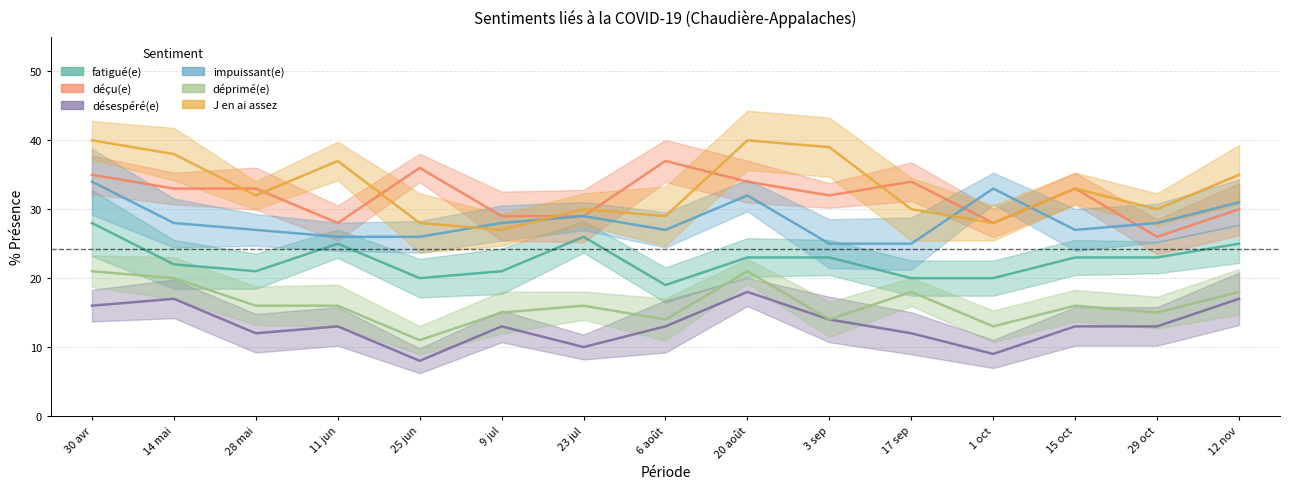

What is the sum of all déprimé(e) values?

244